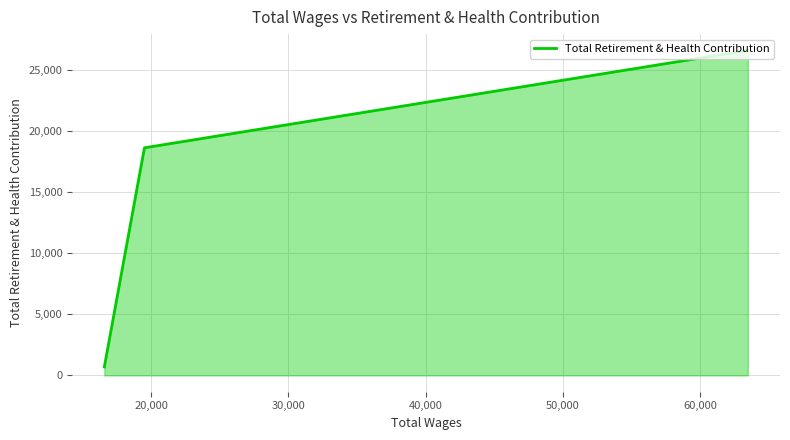

The chart shows a value of 926 at 30,000. True or false?

False